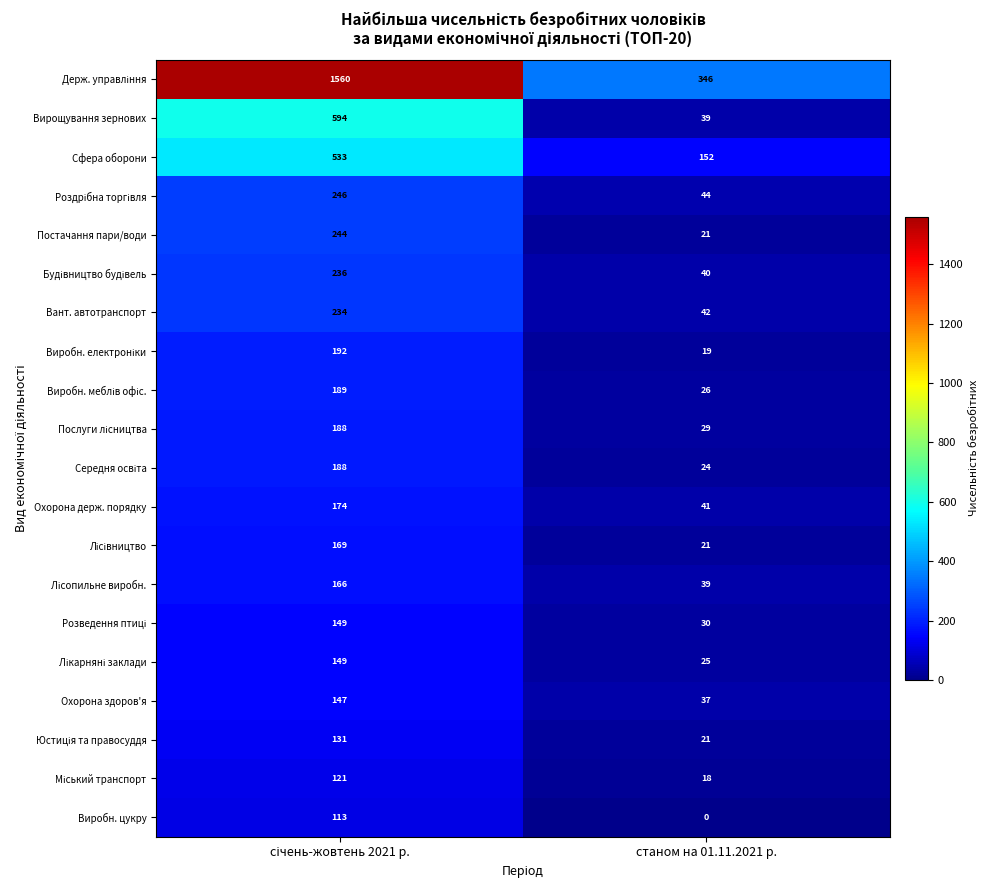

What is the difference between the maximum and minimum values in the Вант. автотранспорт series?

192